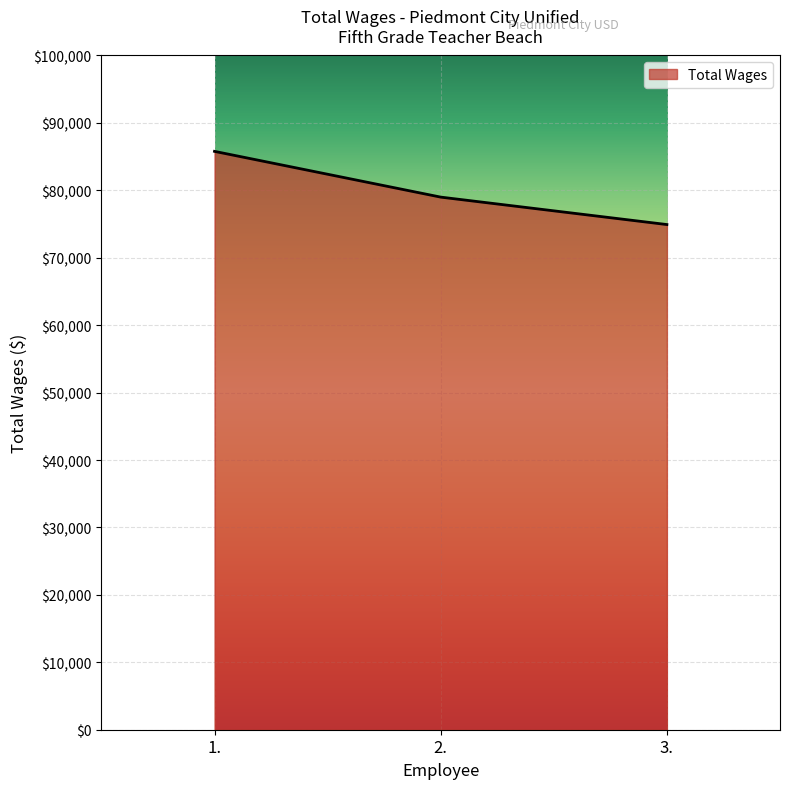

Reading left to right, extract all data points from this chart.

1.=85781	2.=78995	3.=74925